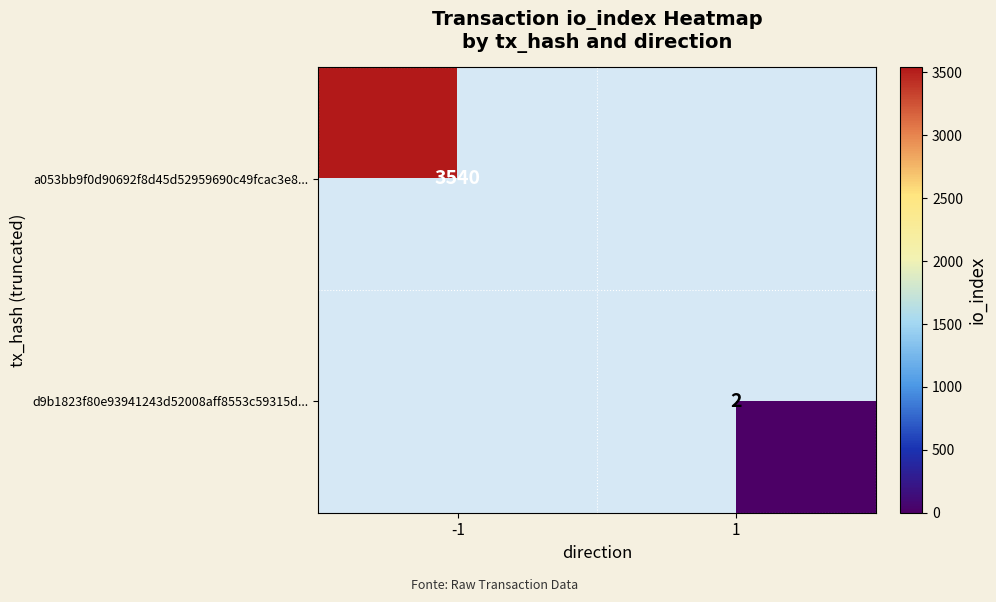

The value of d9b1823f80e93941243d52008aff8553c59315d... at 1 is 1. True or false?

False